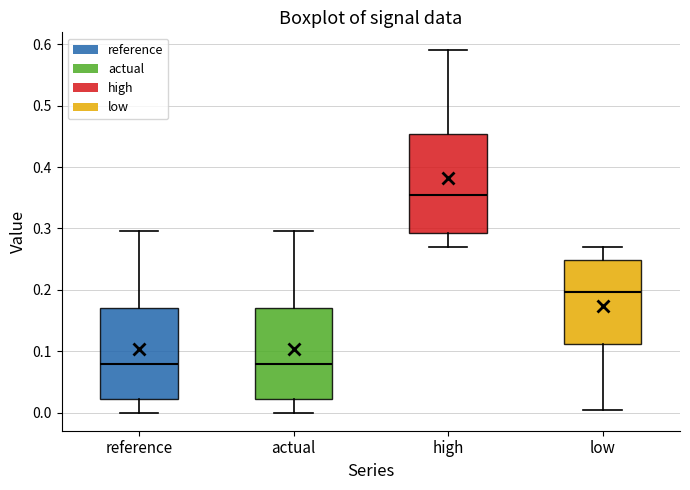

Reading left to right, read every box against the y-axis: the position of its median line, the range the box covers, and the ends of its whiskers. The values are not printed on the chart, so give them approximately, as read against the axis.

reference: median 0.08, box 0.02 to 0.17, whiskers 0.00 to 0.30
actual: median 0.08, box 0.02 to 0.17, whiskers 0.00 to 0.30
high: median 0.35, box 0.29 to 0.45, whiskers 0.27 to 0.59
low: median 0.20, box 0.11 to 0.25, whiskers 0.01 to 0.27